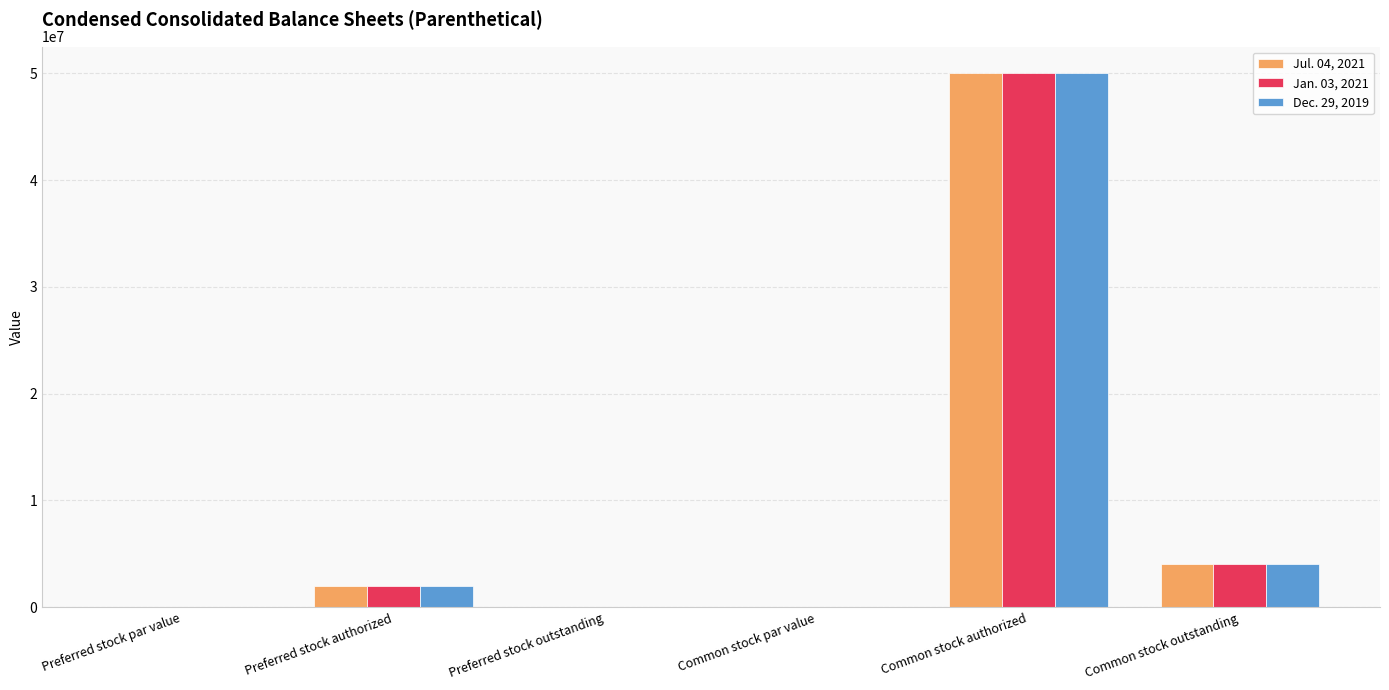

What is the total value across all series at Common stock outstanding?

12142506.0